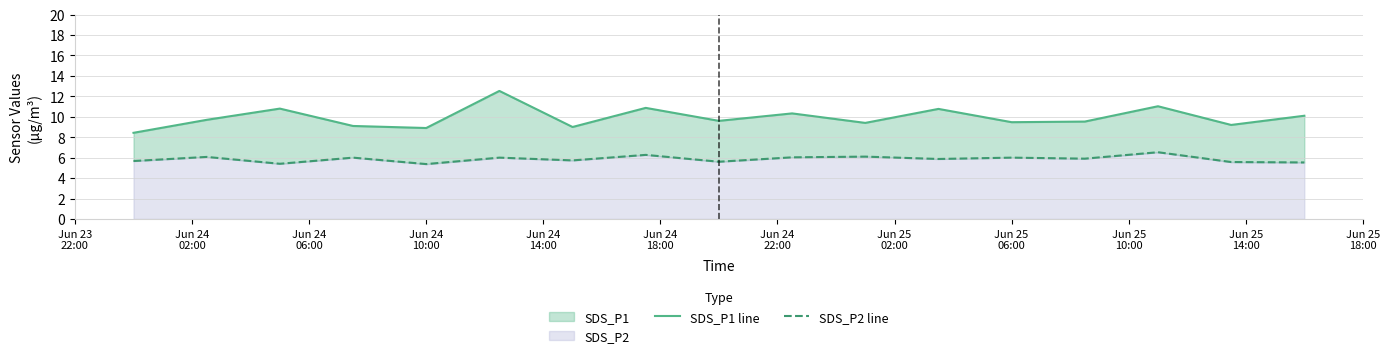

Which series changed the most between Jun 25
02:00 and Jun 25
14:00?

SDS_P1 line